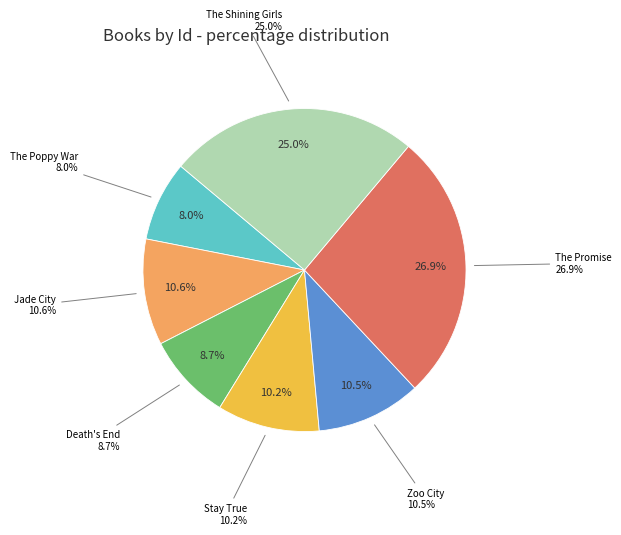

Does any single category account for the majority?

No